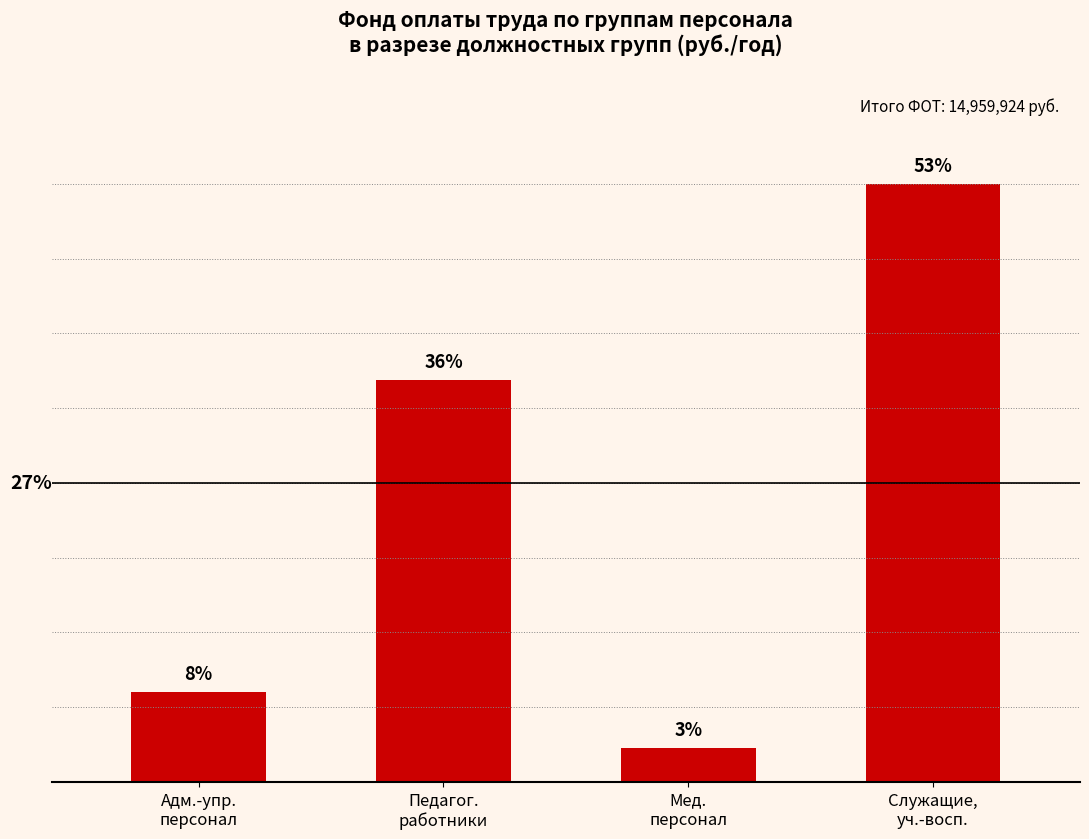

Are the bars horizontal?

No